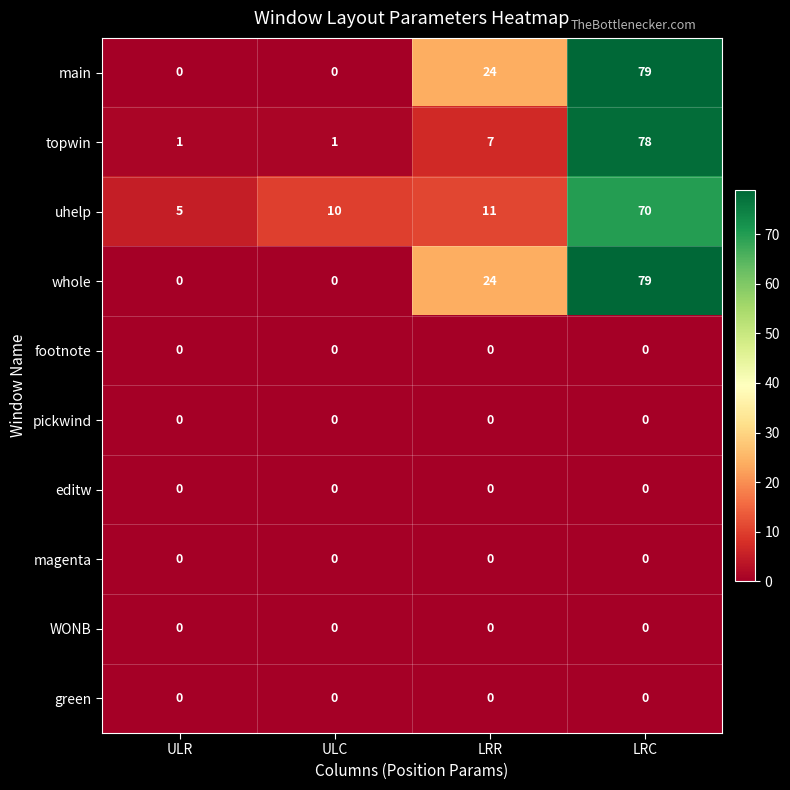

Is it true that topwin equals 1 at ULR?

True